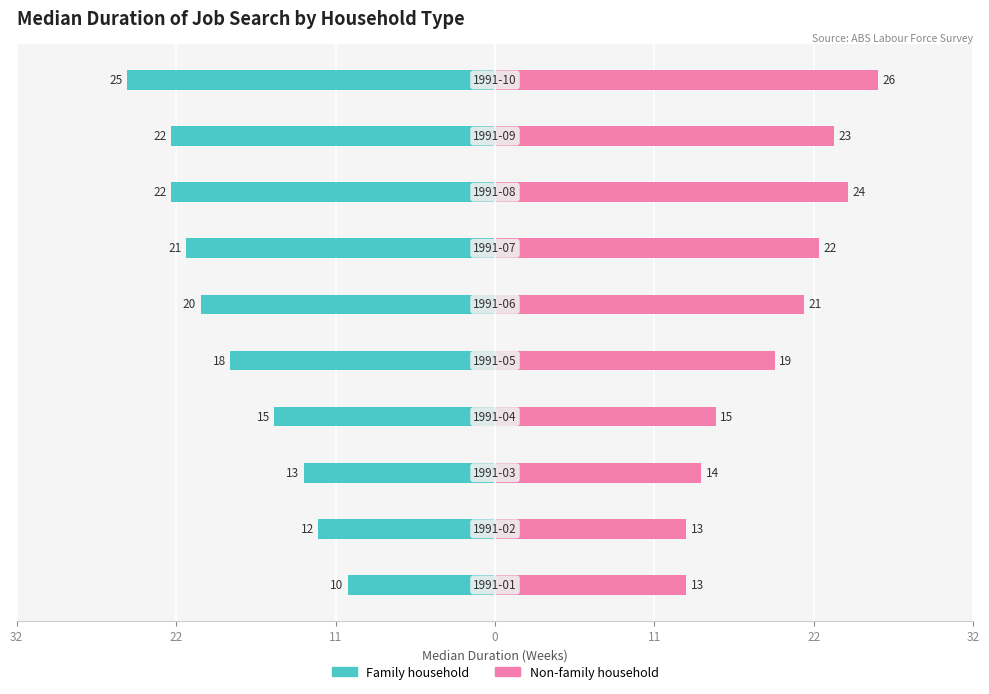

Is it true that Family household equals -2 at 32?

False